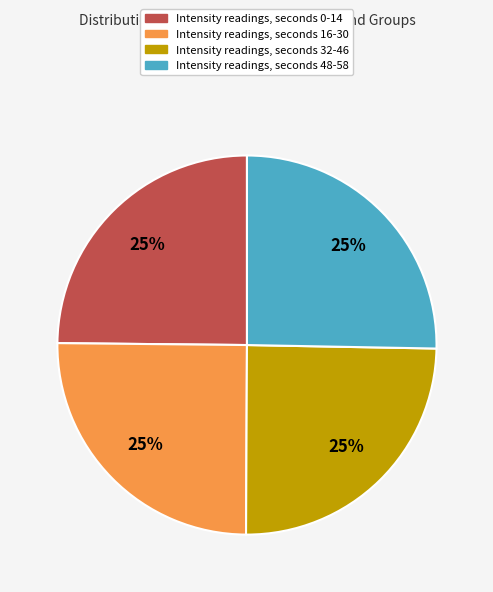

To the nearest percent, what is the average slice percentage?

25%